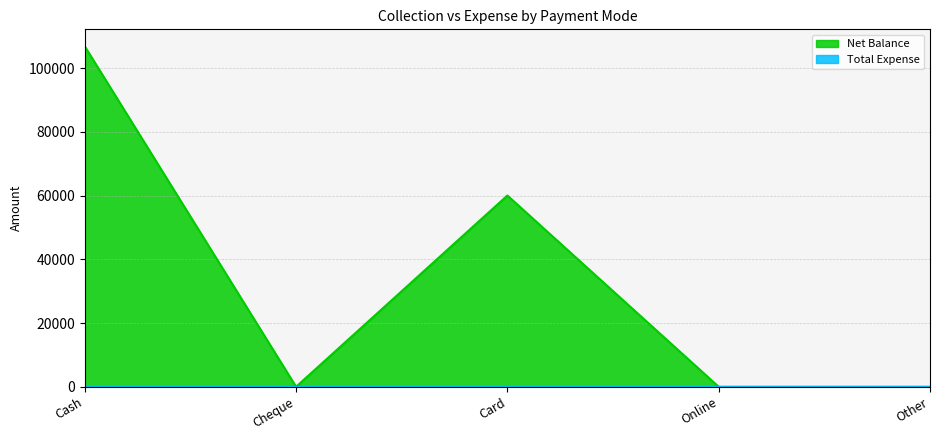

Count the number of categories in the chart.

5